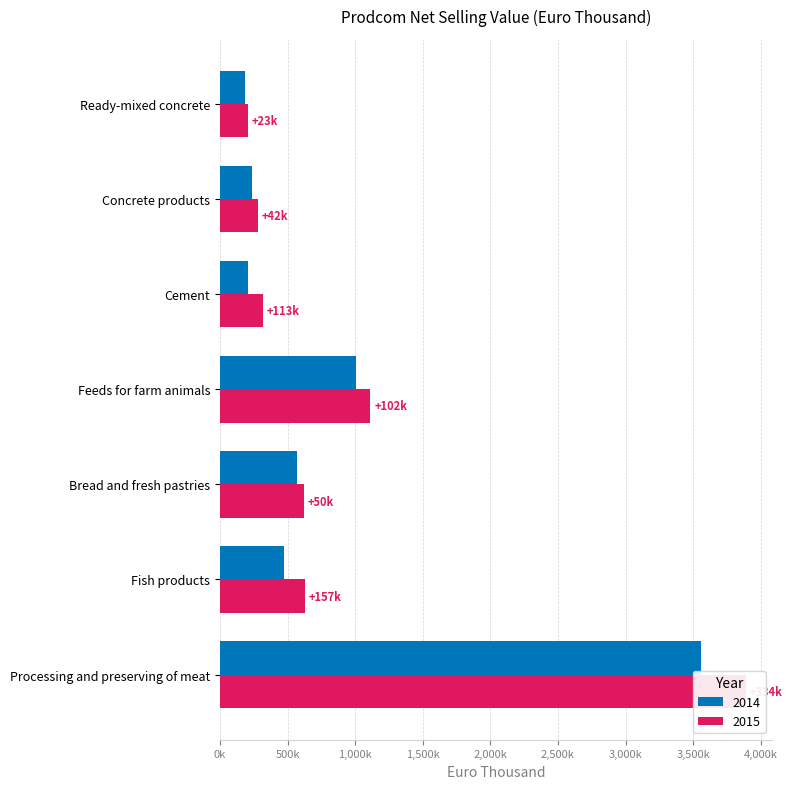

What is the label of the 7th bar from the right?

Processing and preserving of meat